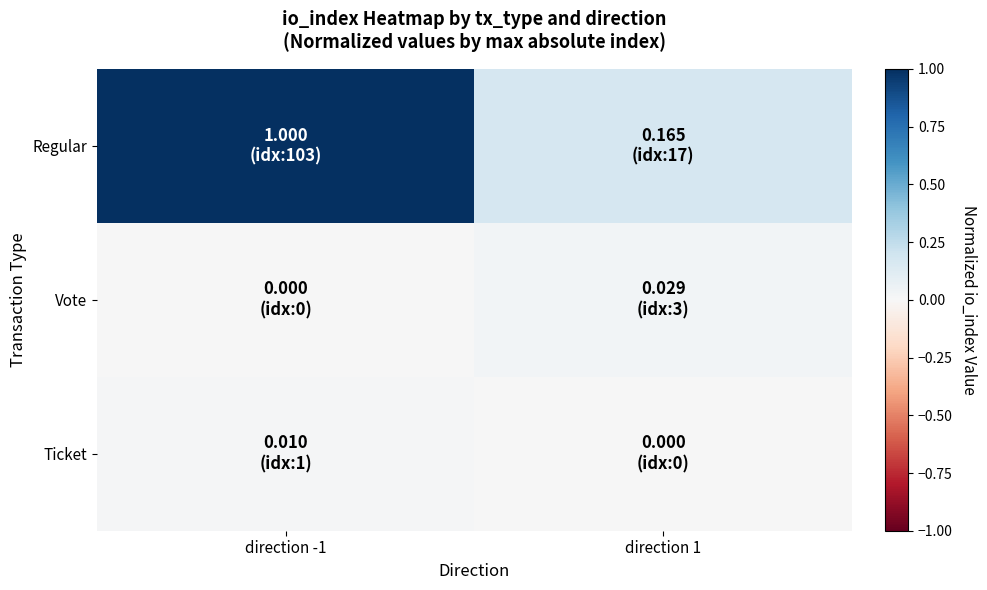

Reading right to left, what are all the values shown in this chart?

Regular: direction 1=0.2	direction -1=1.0
Vote: direction 1=0.0	direction -1=0.0
Ticket: direction 1=0.0	direction -1=0.0